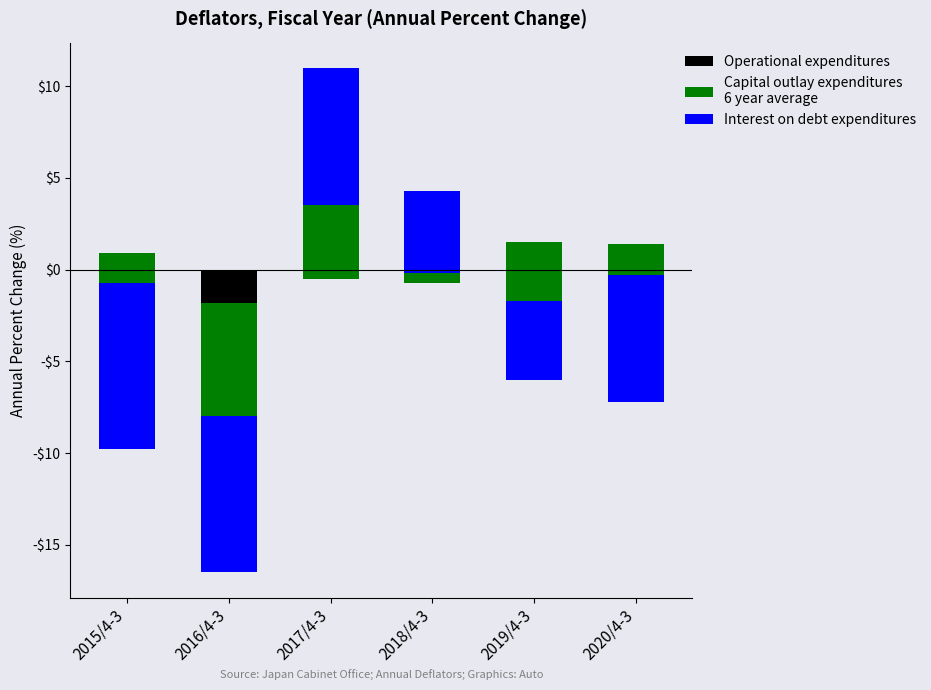

List the series in order of their peak value, highest first.

Interest on debt expenditures, Capital outlay expenditures
6 year average, Operational expenditures